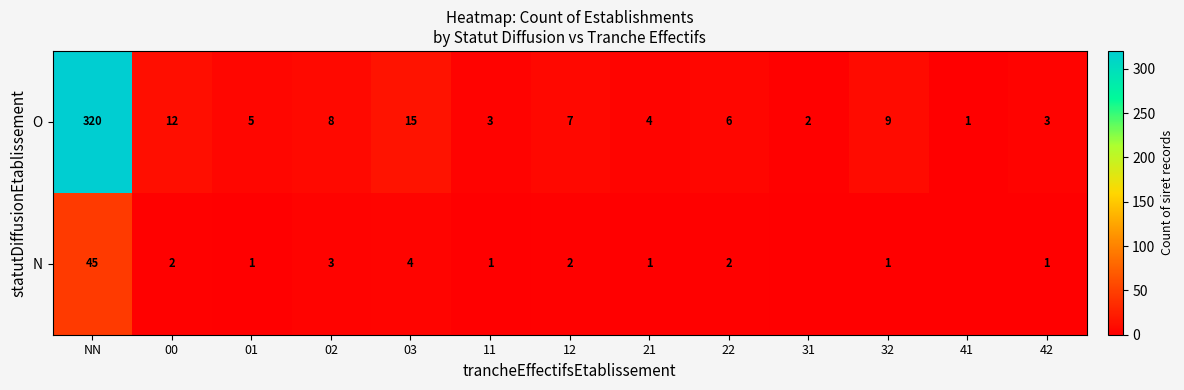

Between 00 and 12, which series saw the biggest shift?

O